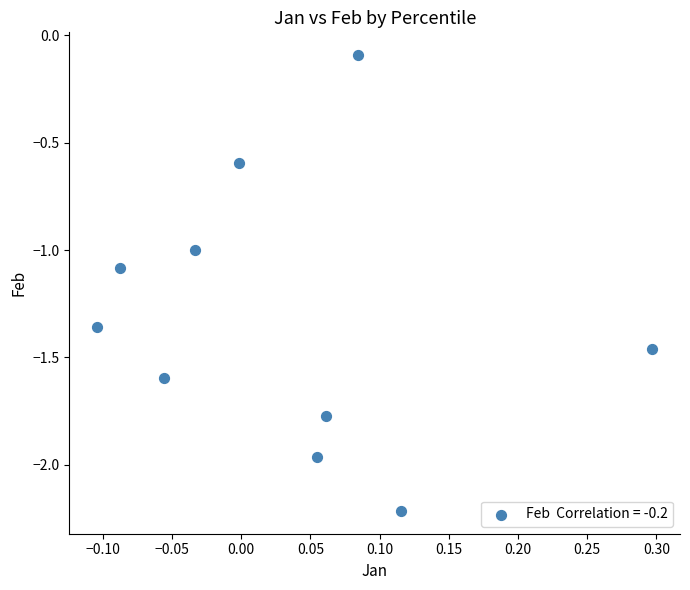

What is the average Y value?

-1.3